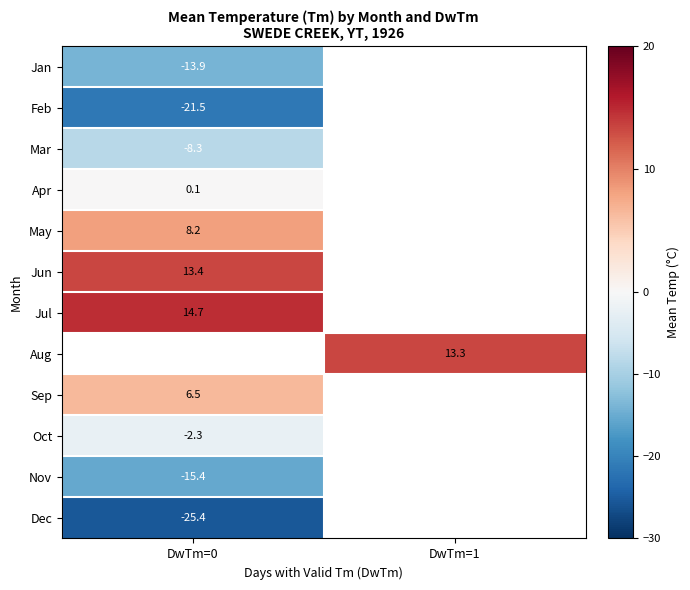

Which has a higher value, DwTm=0 or DwTm=1?

DwTm=1